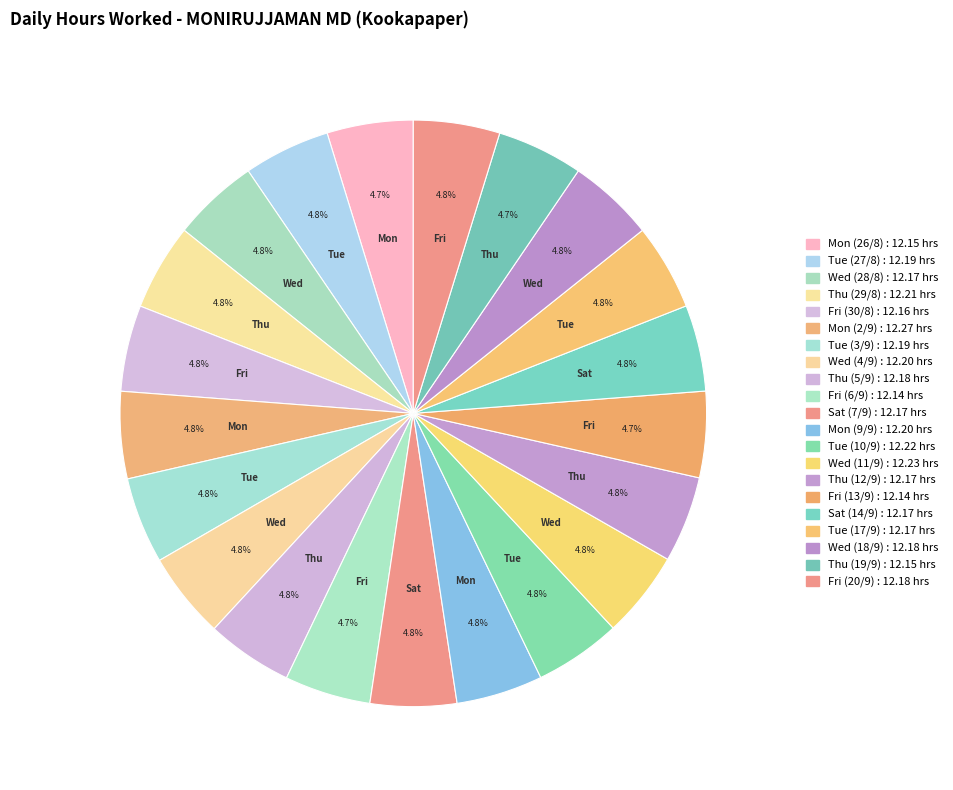

Do Tue (3/9) and Sat (14/9) together represent more than half of the pie?

No